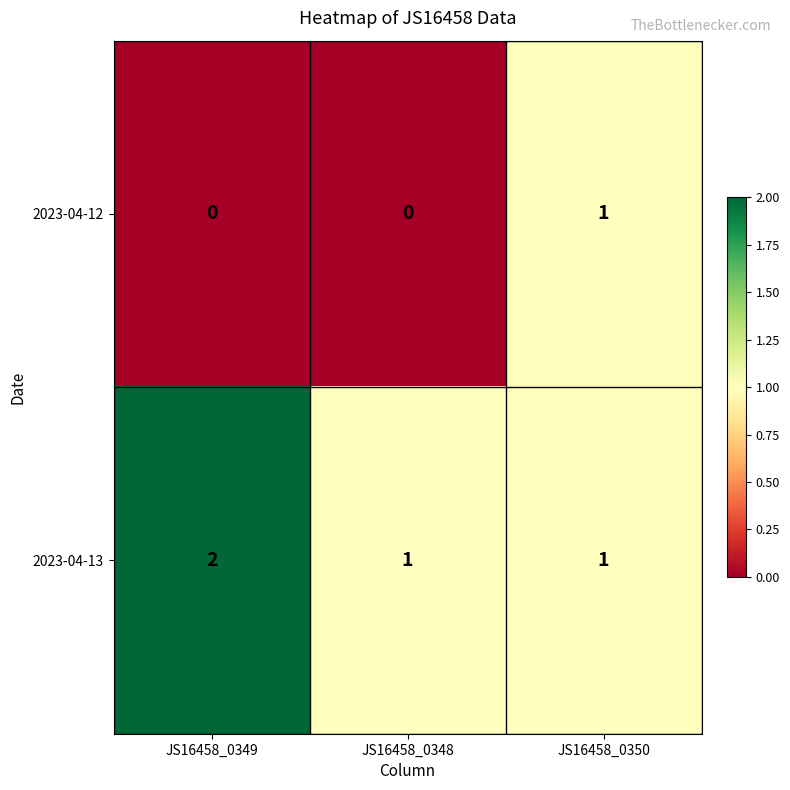

Reading left to right, what are all the values shown in this chart?

2023-04-12: JS16458_0349=0	JS16458_0348=0	JS16458_0350=1
2023-04-13: JS16458_0349=2	JS16458_0348=1	JS16458_0350=1